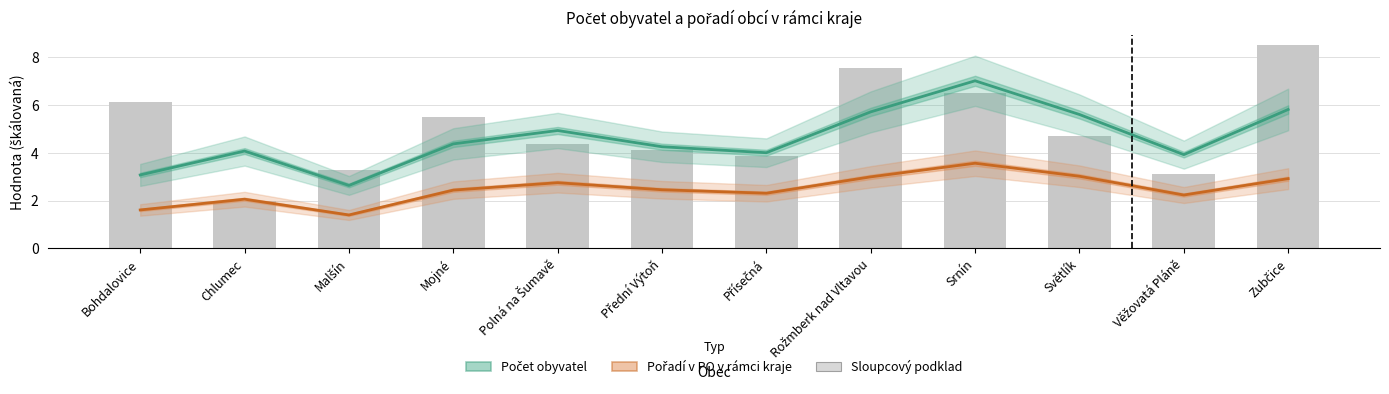

How many values in the Počet obyvatel series exceed 4?

8